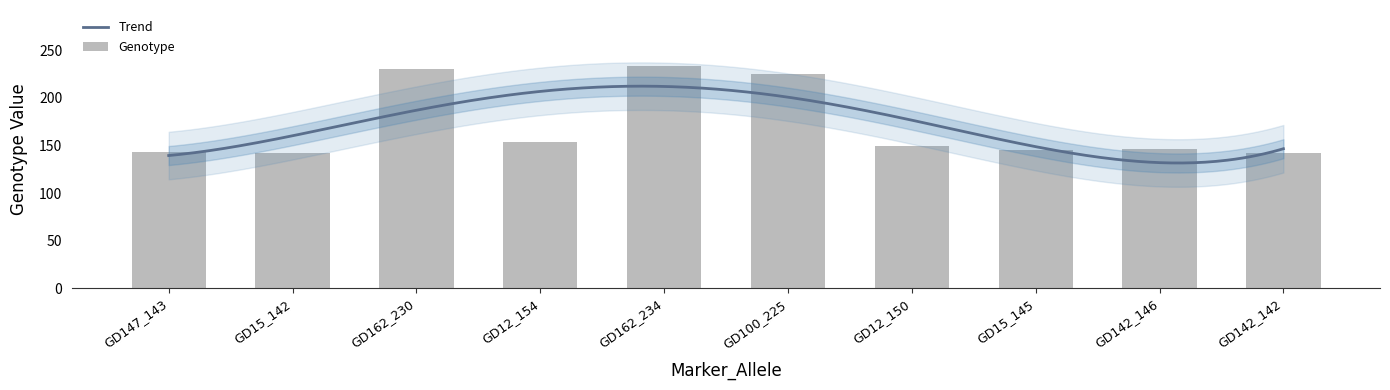

Is it true that the value at GD15_142 is 53?

False